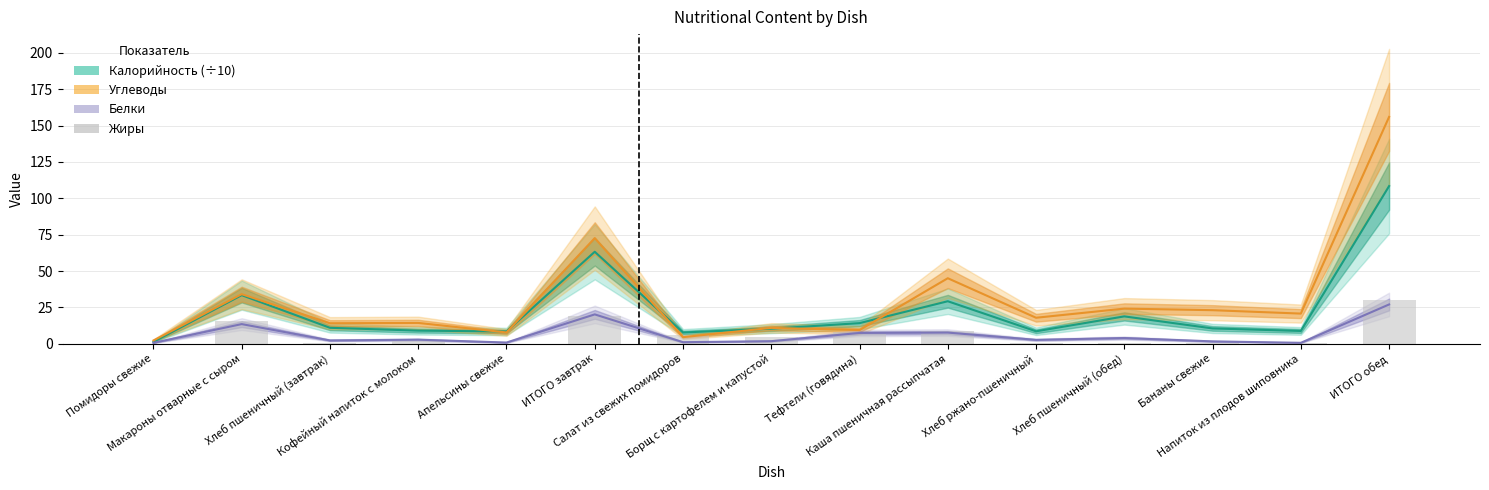

What is the maximum value shown in the chart?

155.9